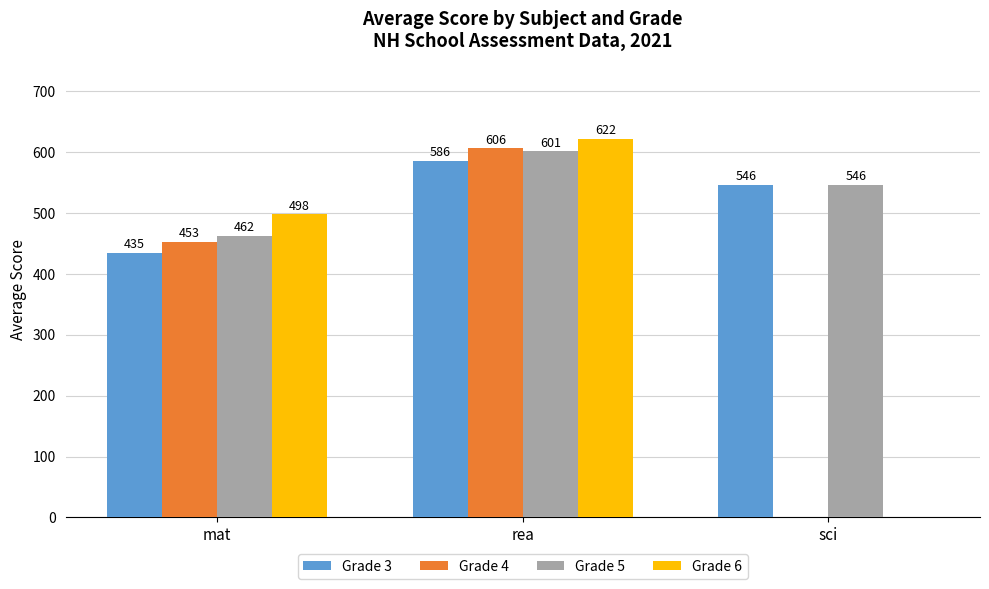

What is the difference between the Grade 3 values at mat and rea?

151